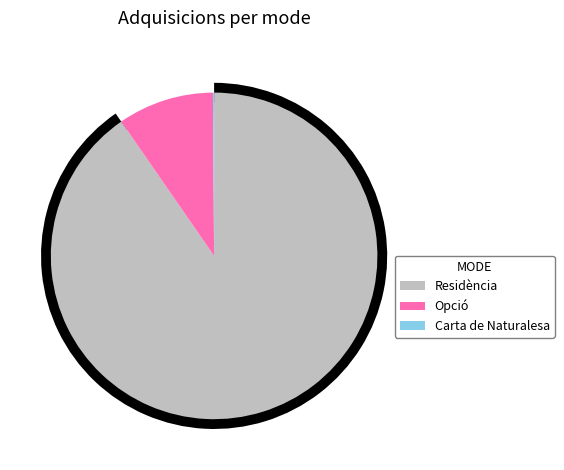

How many segments does this pie chart have?

3